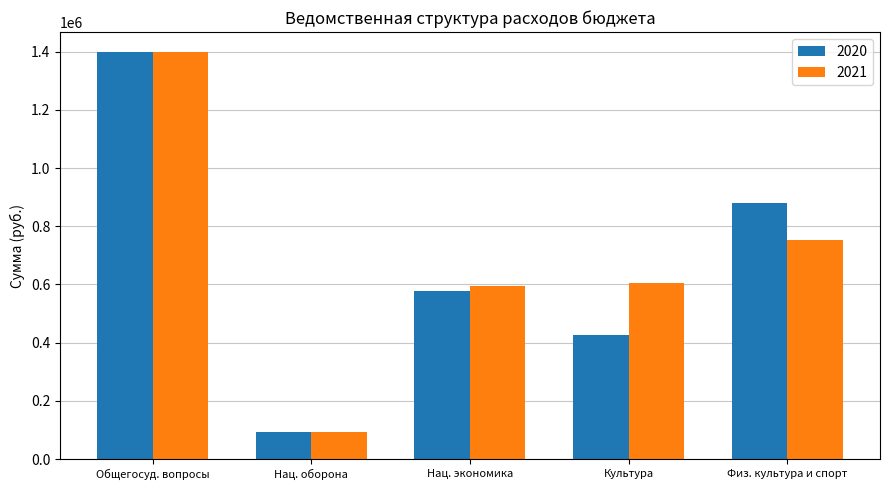

The value of 2020 at Нац. экономика is 251725. True or false?

False